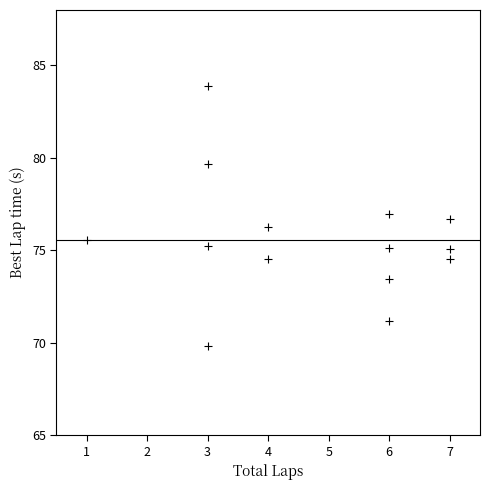

What is the range of Y values (max minus min)?

14.1